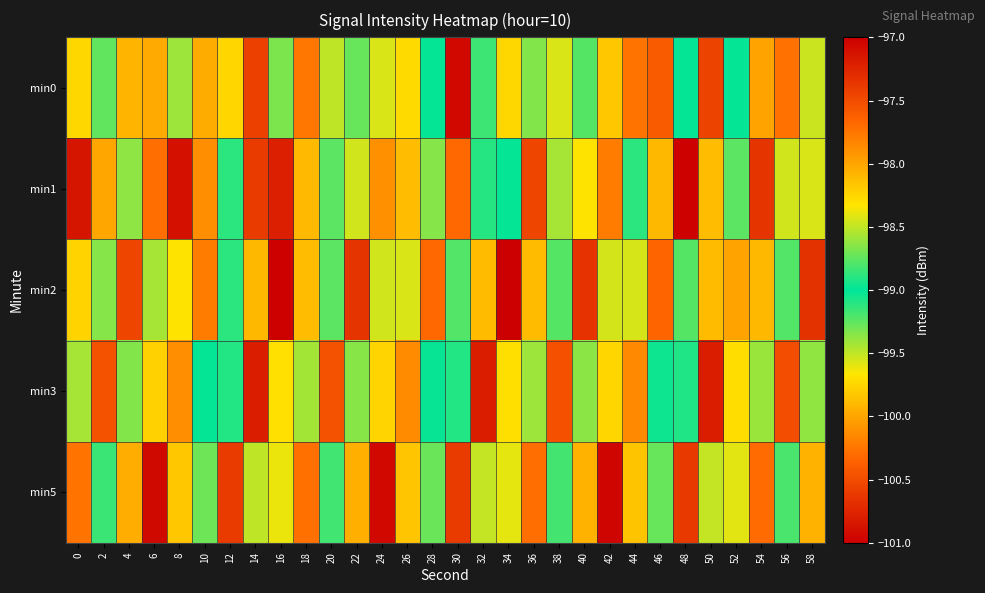

At which category is the sum across all series the highest?

14